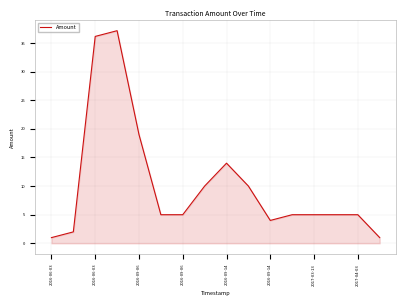

What is the difference between the maximum and minimum values?

36.1